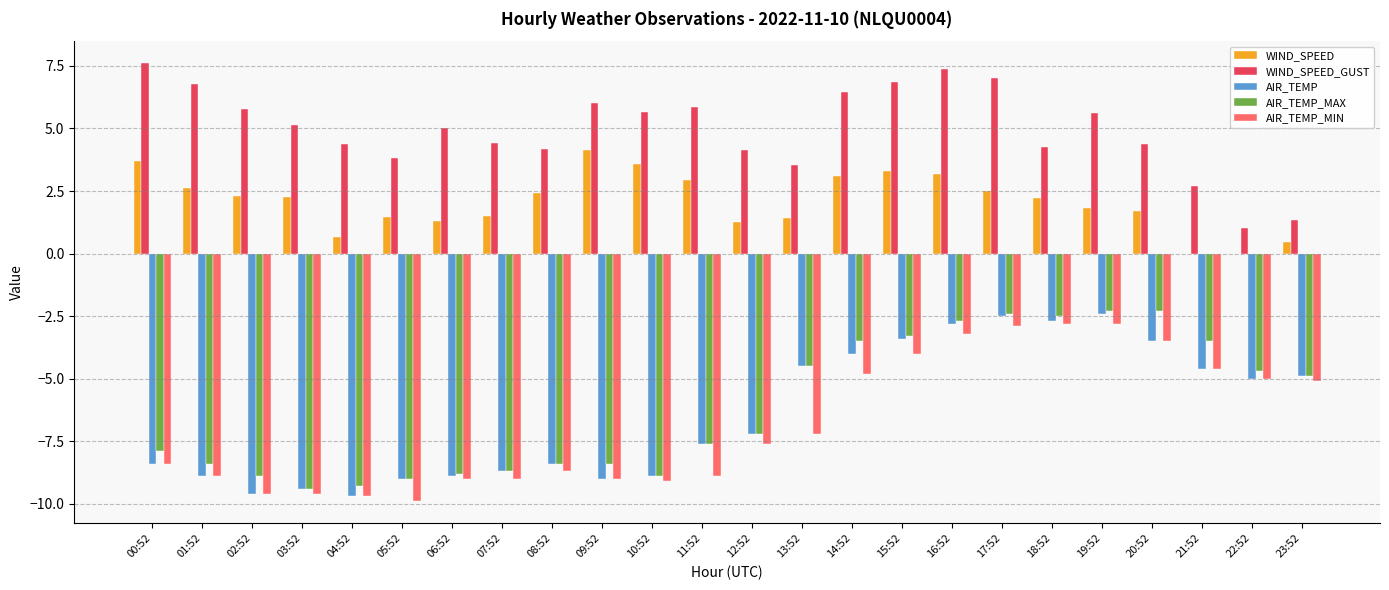

What is the difference between the AIR_TEMP_MIN values at 06:52 and 01:52?

0.1